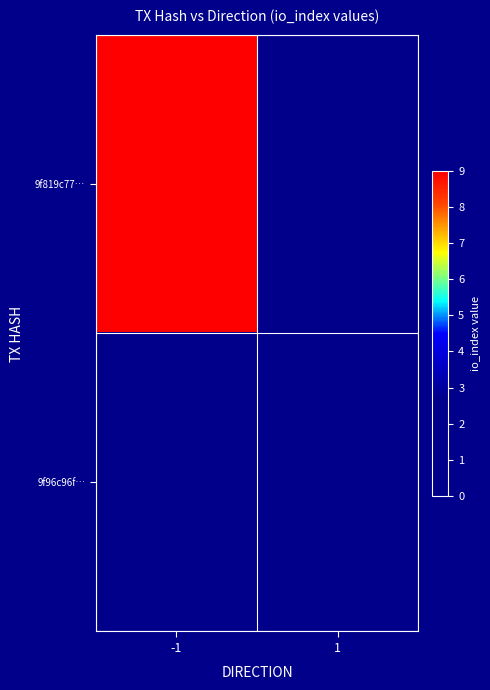

Which series changed the most between -1 and 1?

9f819c77…